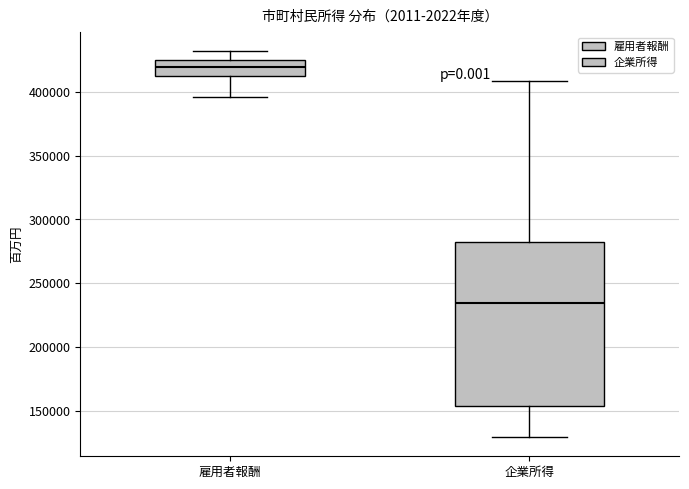

Which box has the highest median line?

雇用者報酬